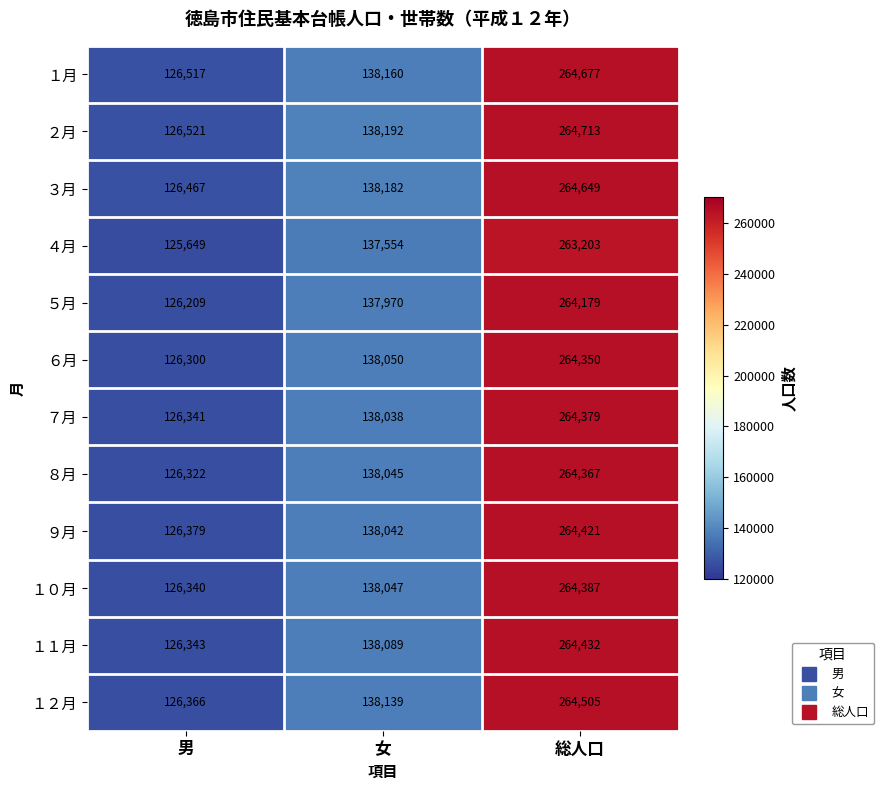

Which series has the largest range (max minus min)?

２月